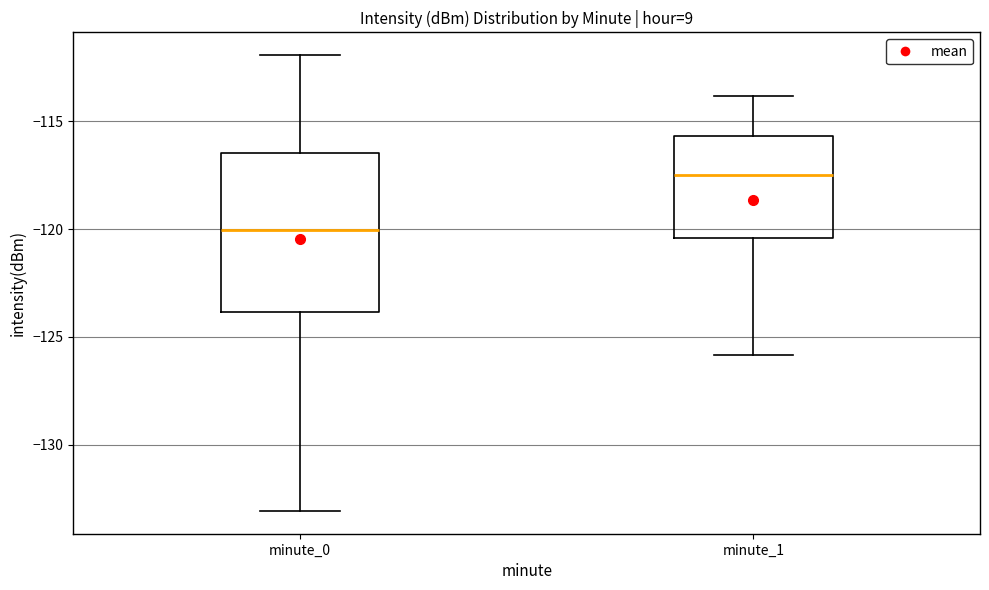

Reading left to right, read every box against the y-axis: the position of its median line, the range the box covers, and the ends of its whiskers. The values are not printed on the chart, so give them approximately, as read against the axis.

minute_0: median -120.0, box -124.0 to -116.5, whiskers -133.0 to -112.0
minute_1: median -117.5, box -120.5 to -115.5, whiskers -126.0 to -114.0